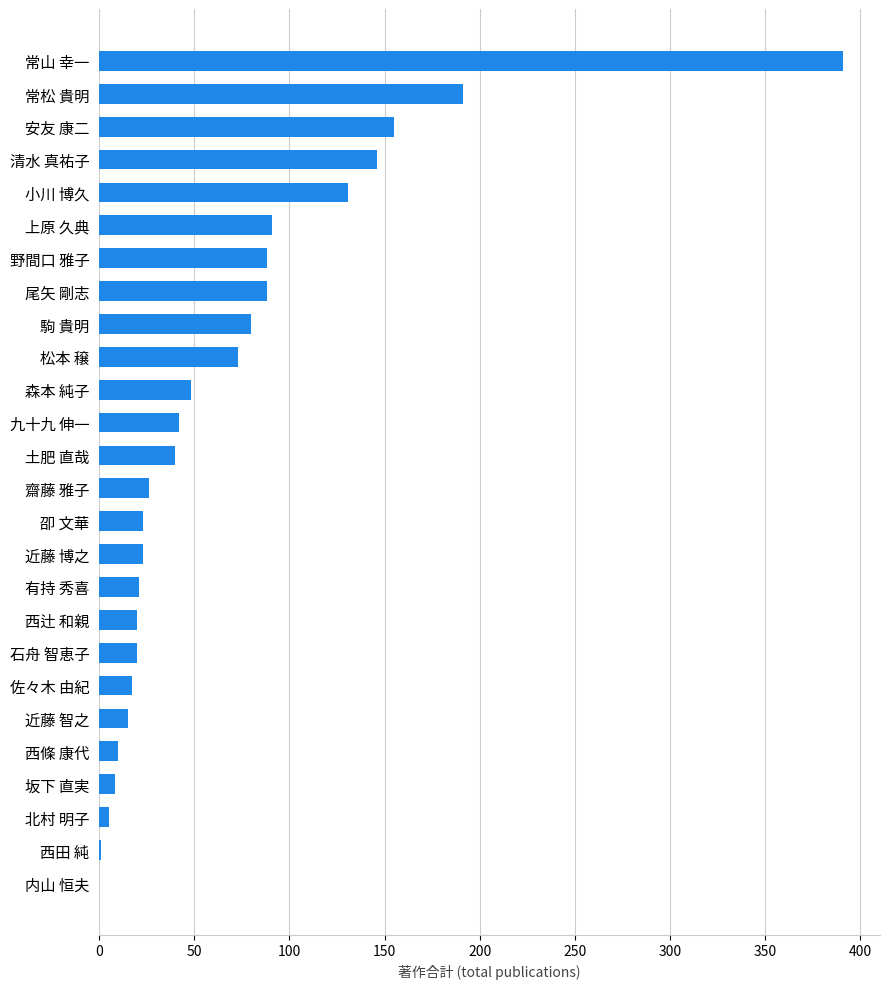

What is the sum of all values?

1753